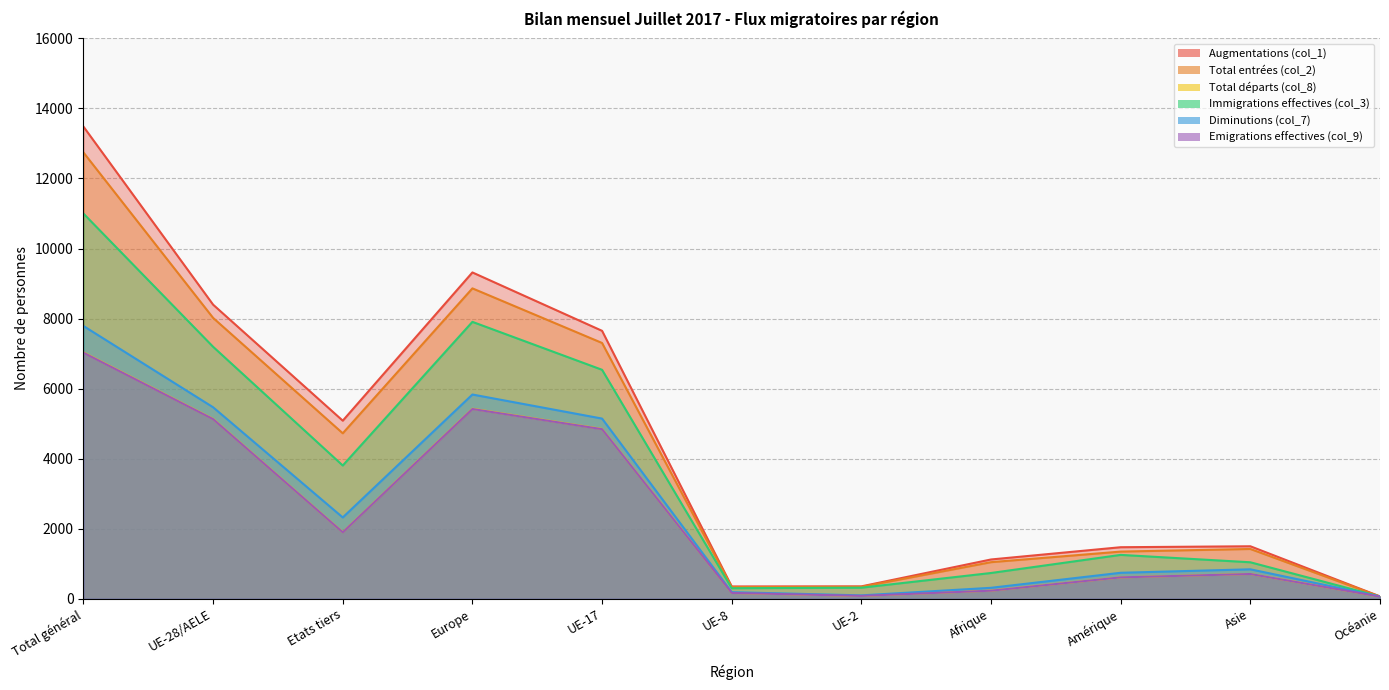

Which label corresponds to the smallest value in the chart?

Océanie